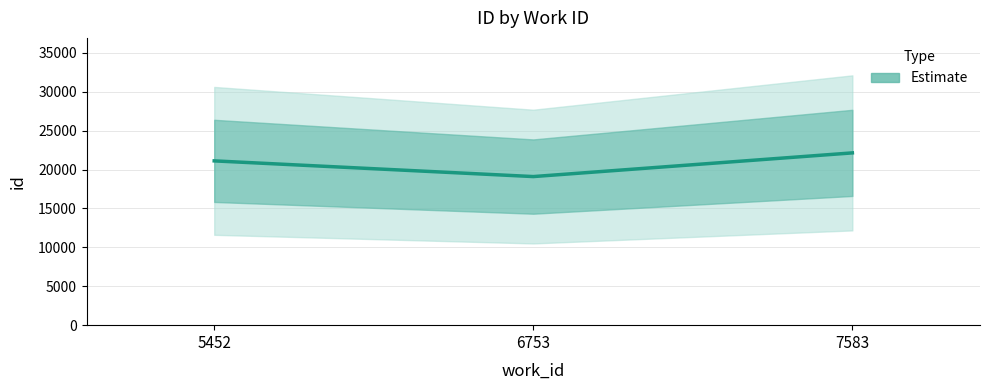

How many values are between 19103 and 22148?

3